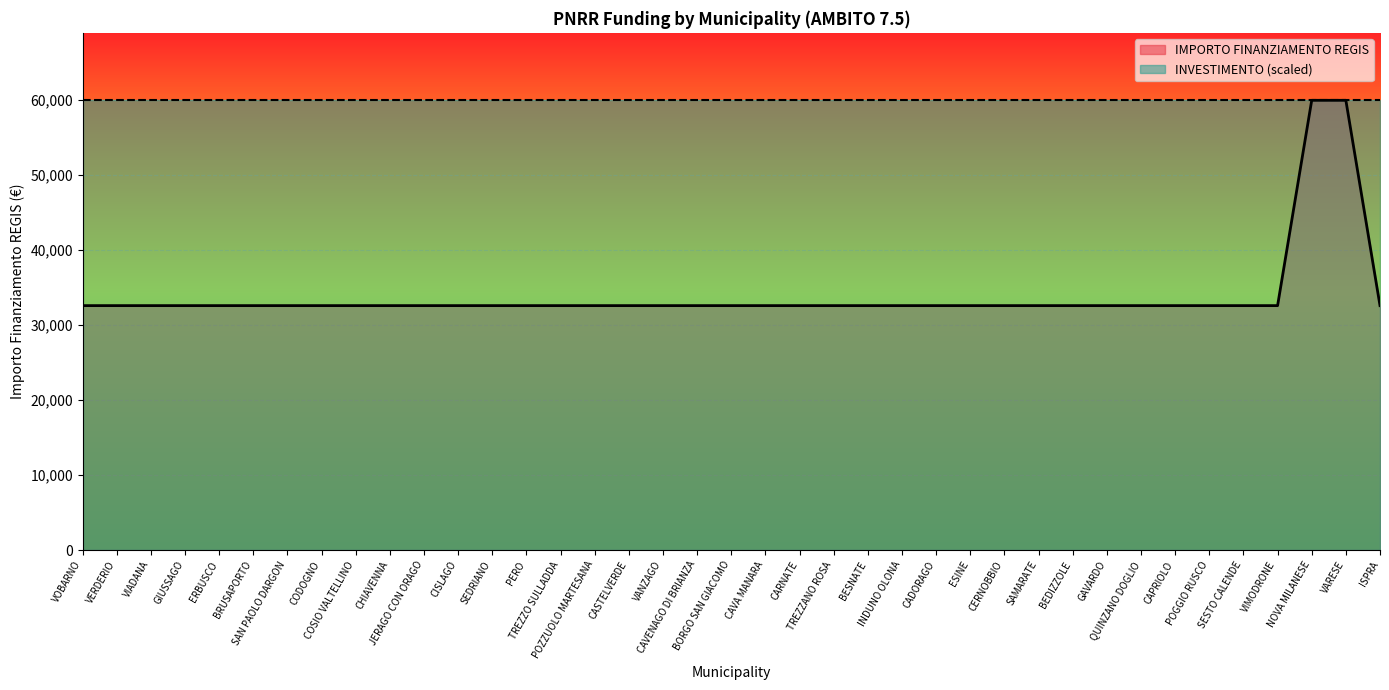

Which label corresponds to the largest value in the chart?

NOVA MILANESE